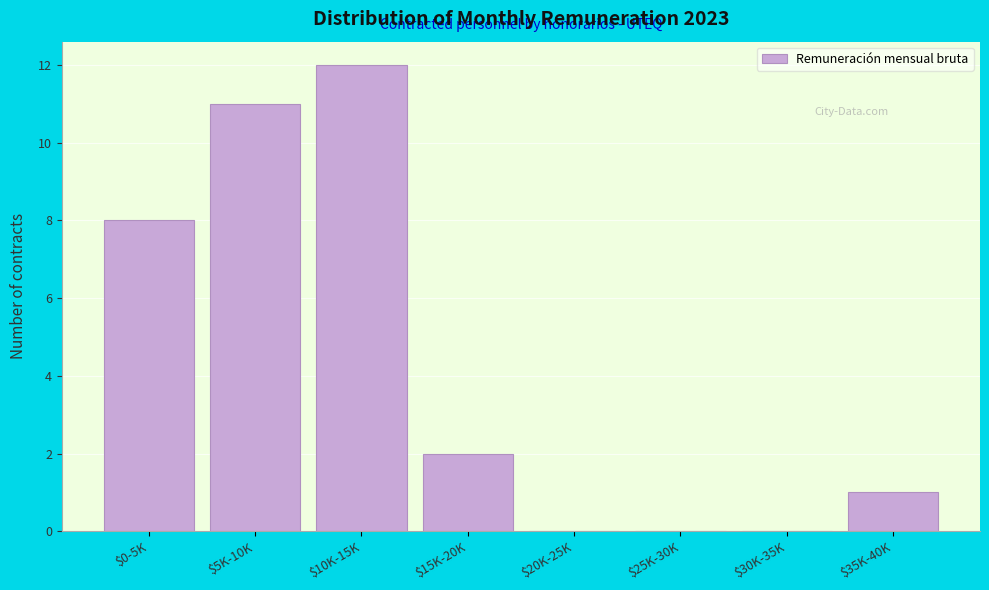

Is it true that the value at $15K-20K is 2?

True